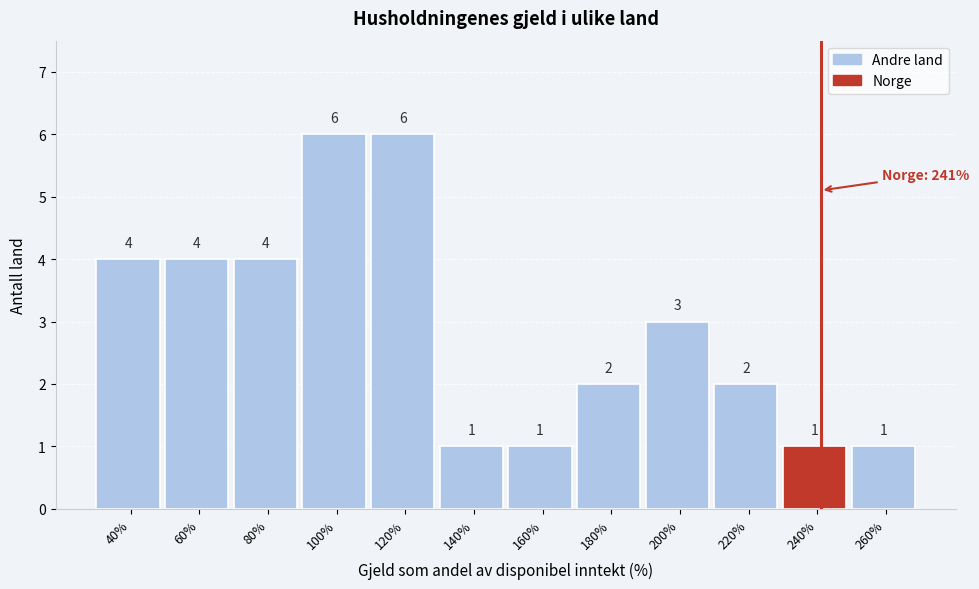

How tall is the bar that spans 170 to 190 on the x-axis?

2